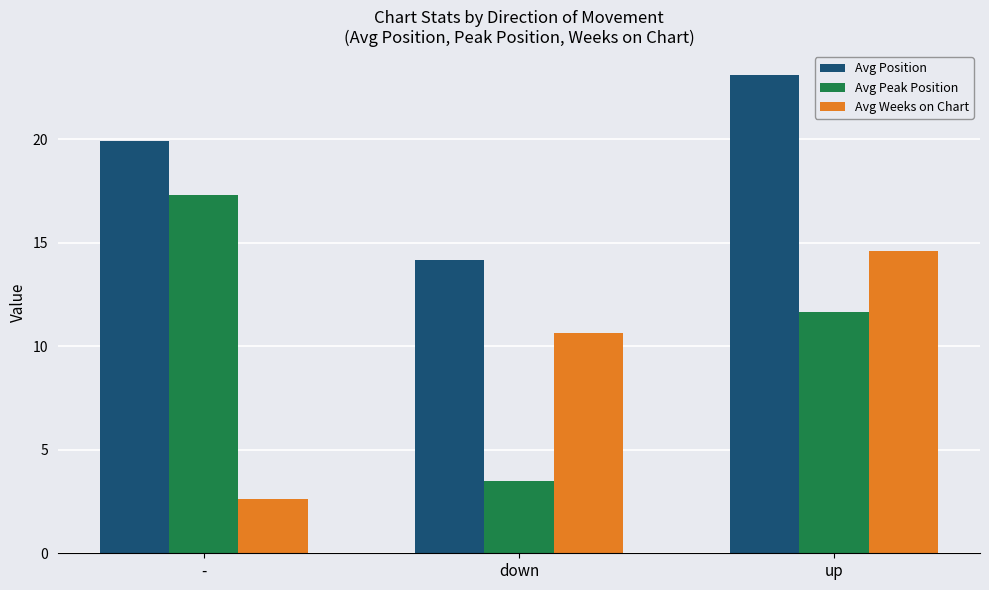

Where does the Avg Position series first go above 19?

-